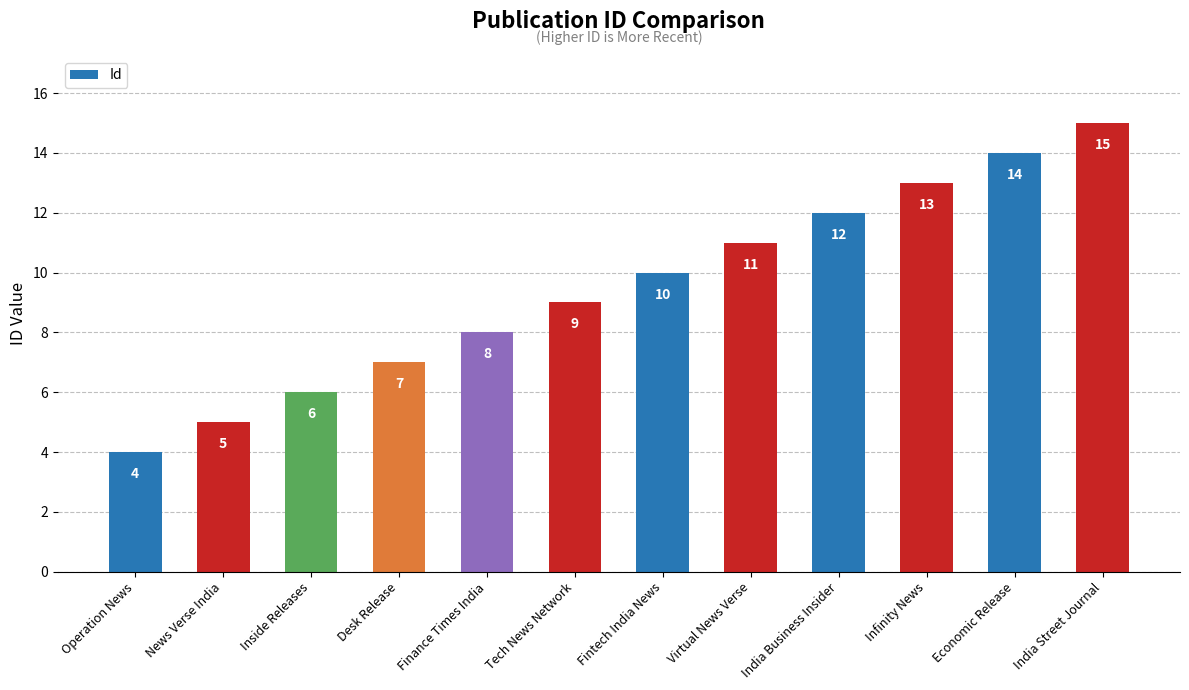

How many values are below 10?

6